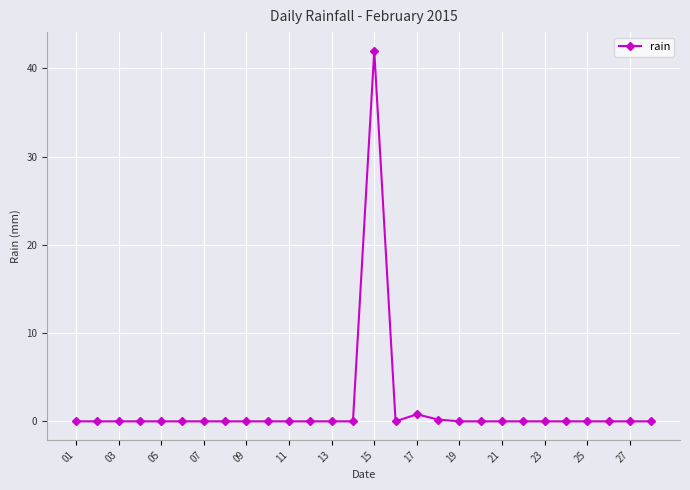

True or false: the data has more than 0 interior local peaks.

True